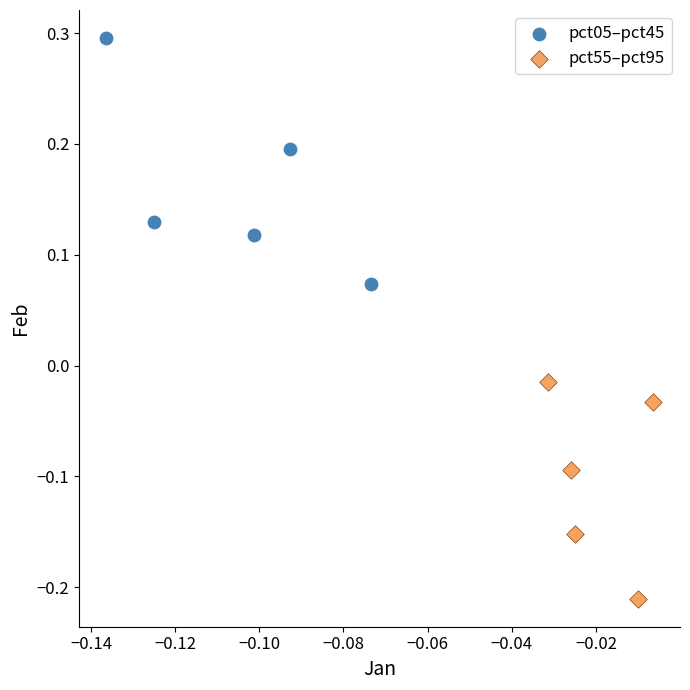

Which series contains the highest Y value?

pct05–pct45